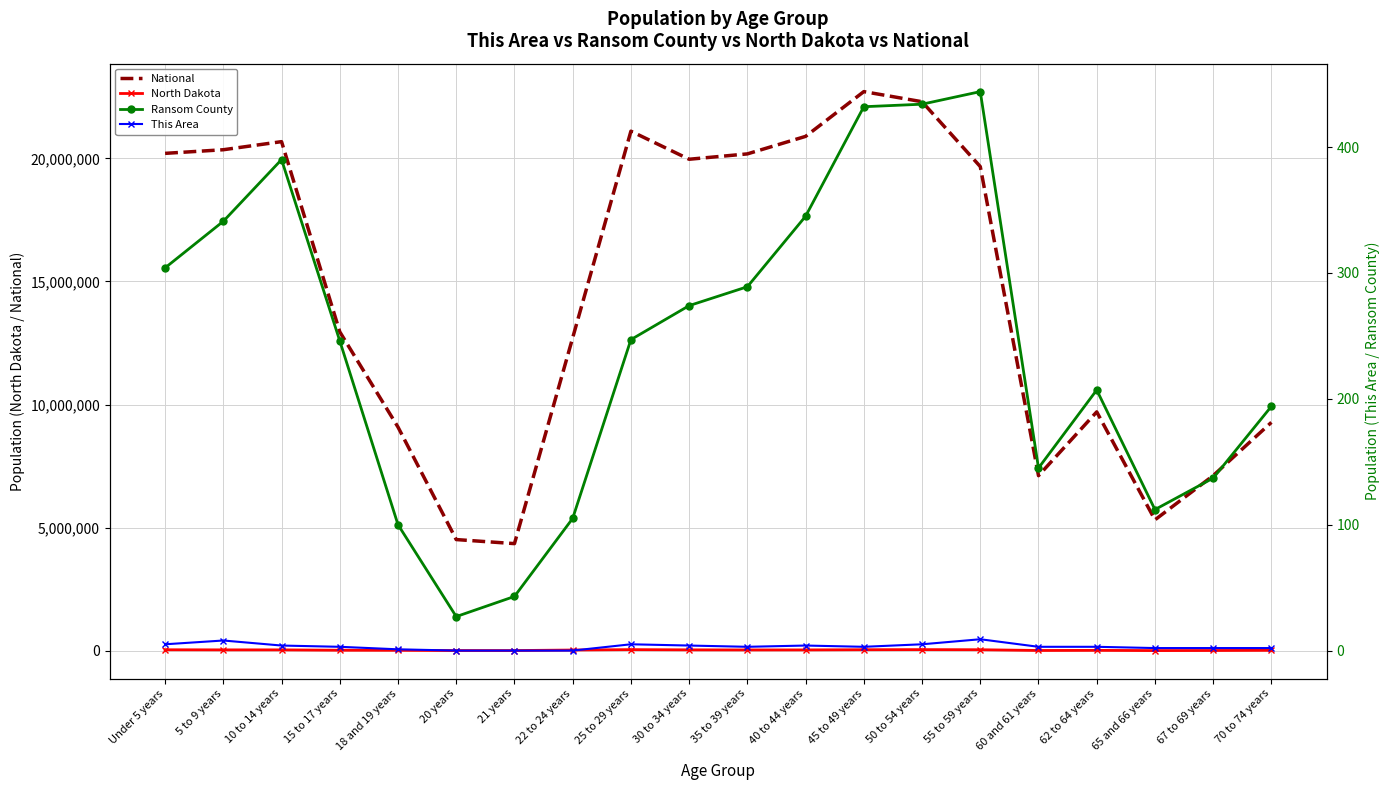

At how many categories does at least one series exceed 7348054?

15